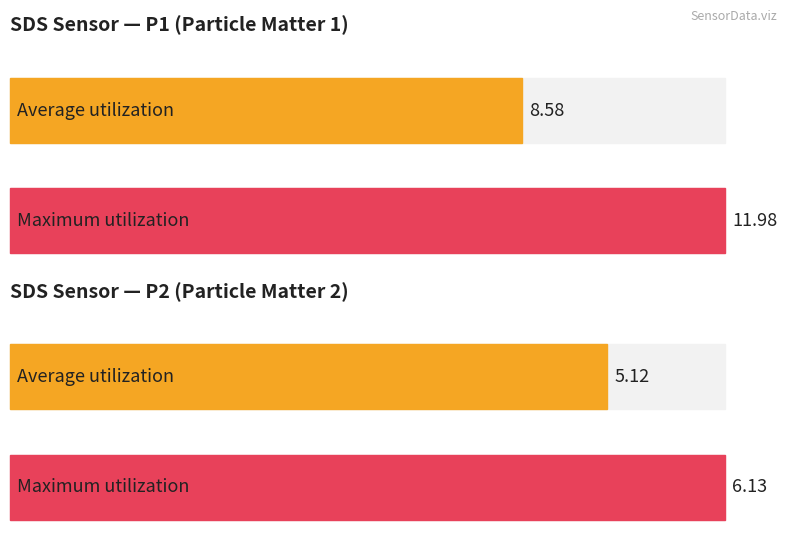

Rank the series by their maximum value, from highest to lowest.

Maximum utilization, Average utilization